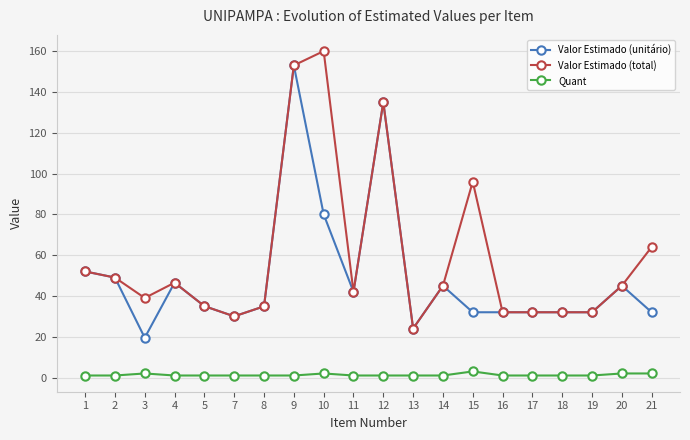

List the series in order of their peak value, lowest first.

Quant, Valor Estimado (unitário), Valor Estimado (total)